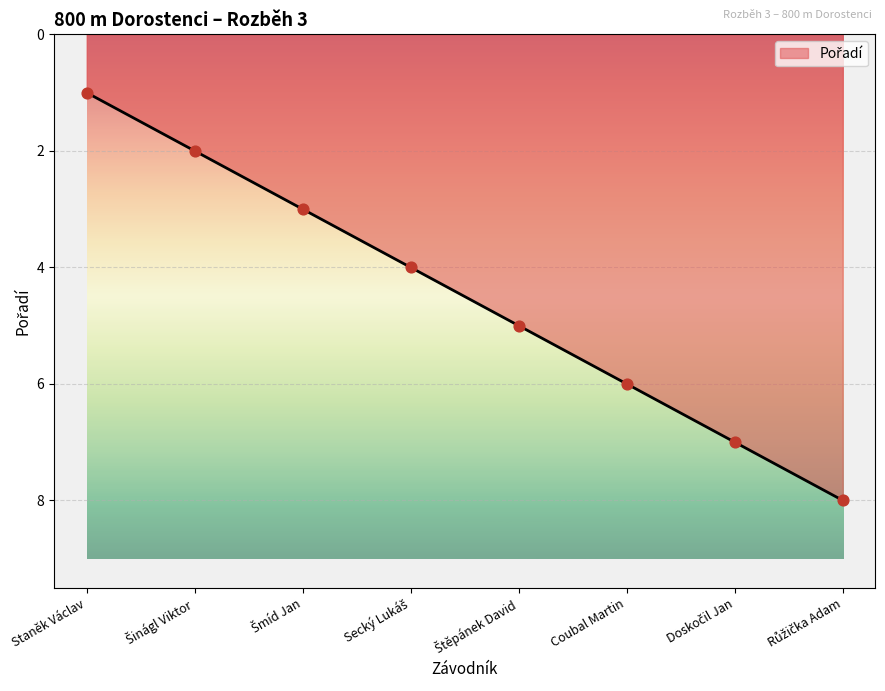

What is the maximum value shown in the chart?

8